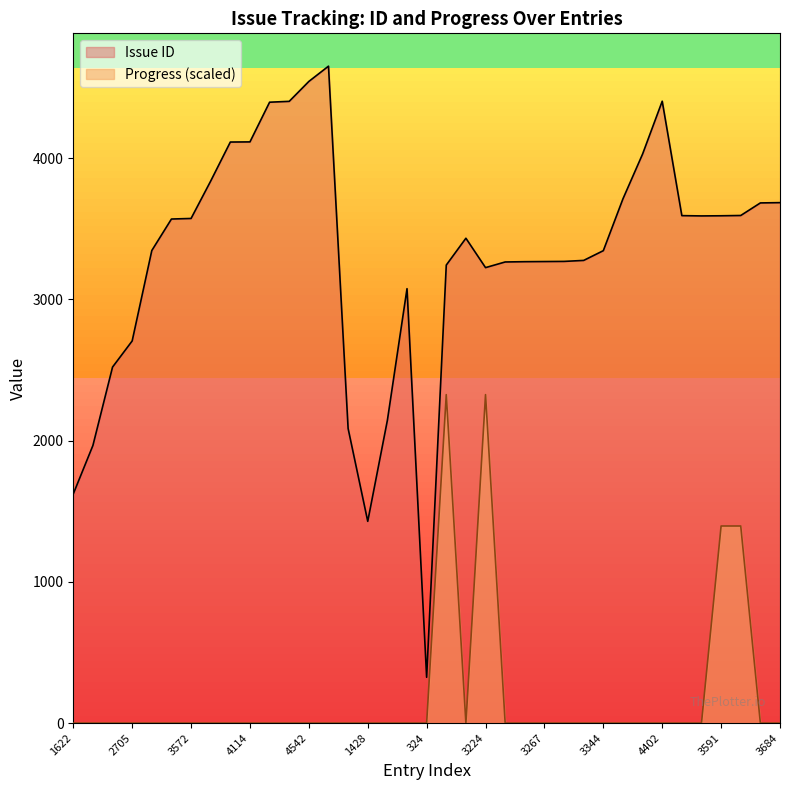

What is the label of the 29th point from the left?

3711